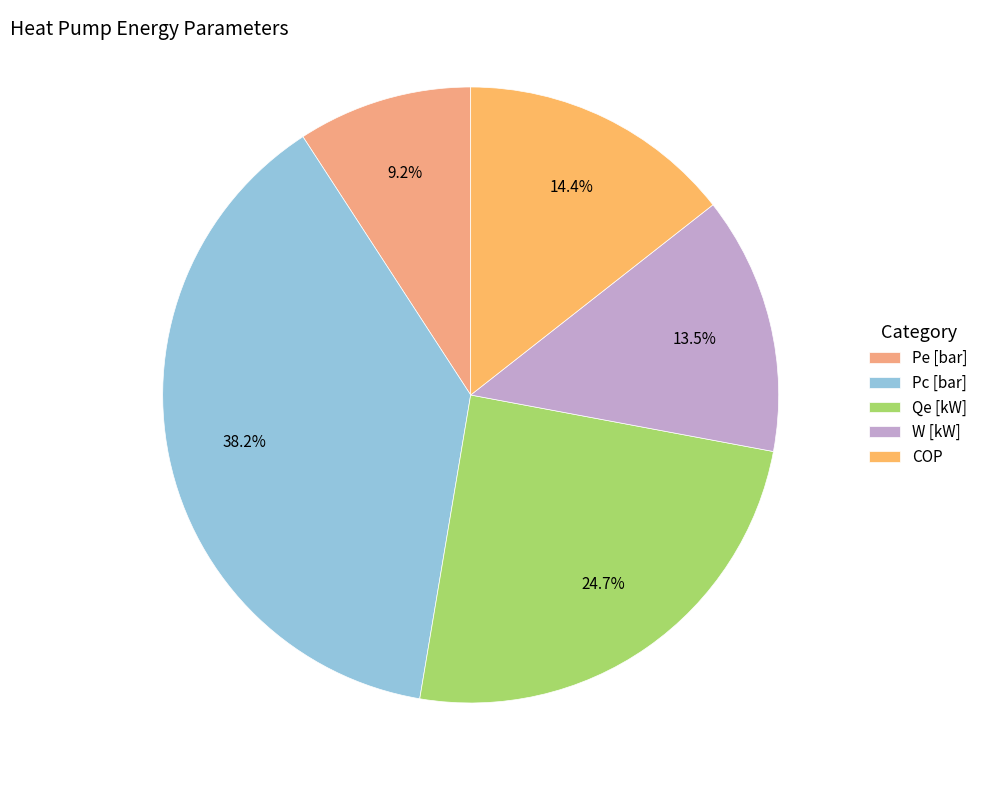

What percentage do Qe [kW] and COP together represent?

39.1%